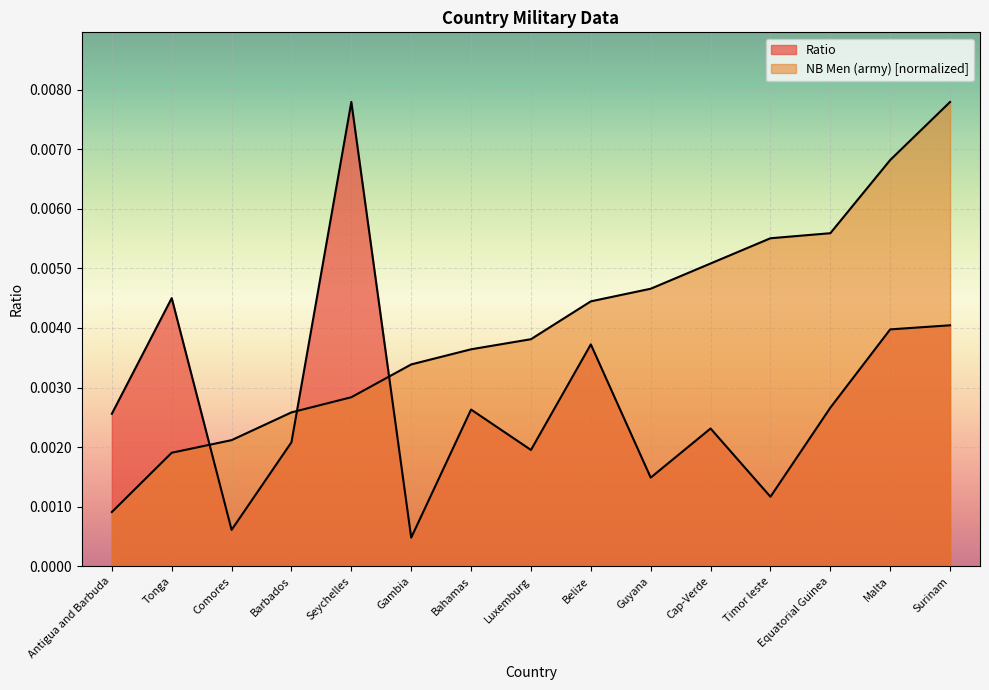

Which has a higher value, Antigua and Barbuda or Equatorial Guinea?

Equatorial Guinea